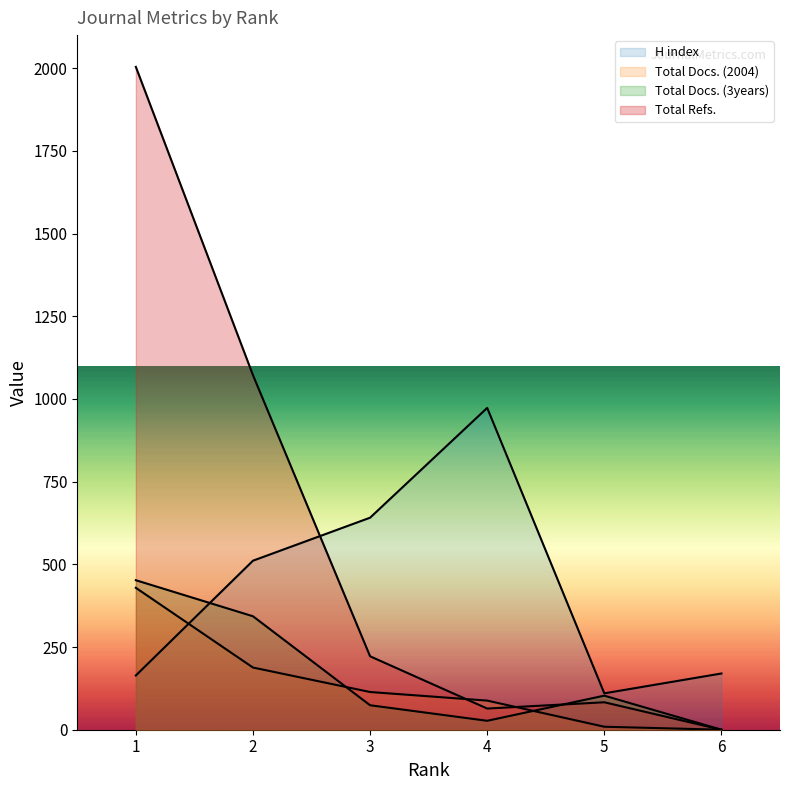

True or false: Total Docs. (3years) and Total Docs. (2004) intersect in this chart.

True